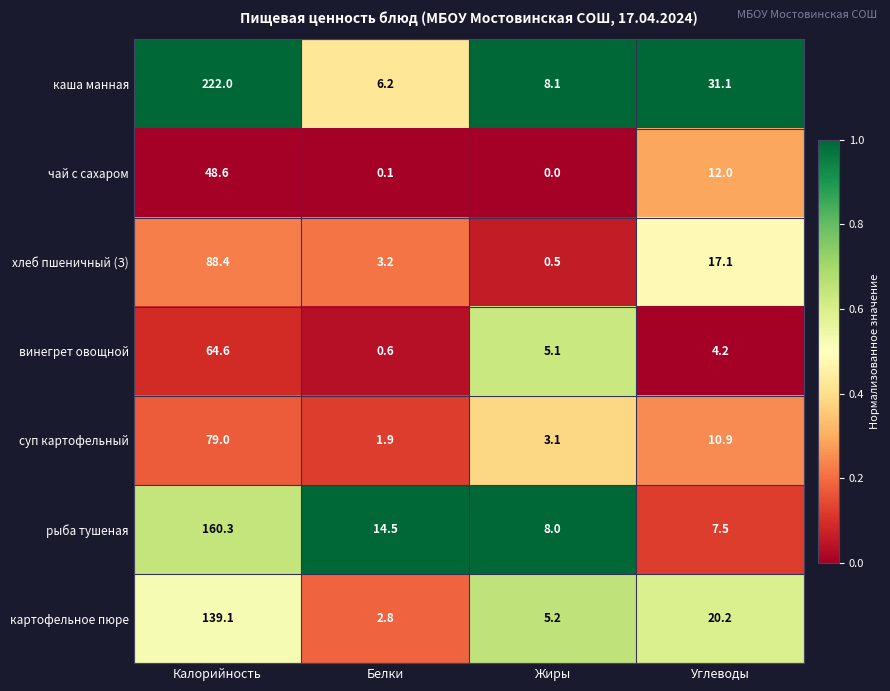

What is the average value of the картофельное пюре series?

41.8